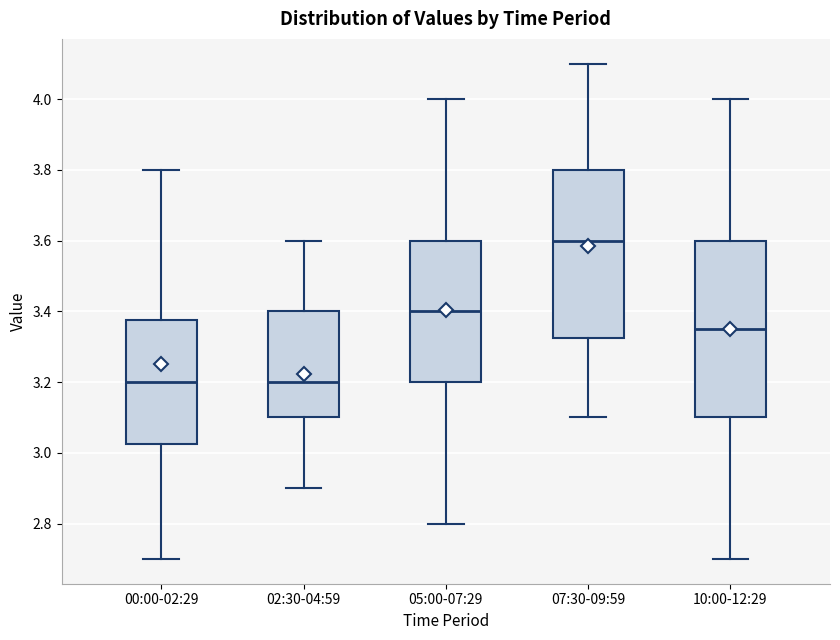

Which box has the highest median line?

07:30-09:59